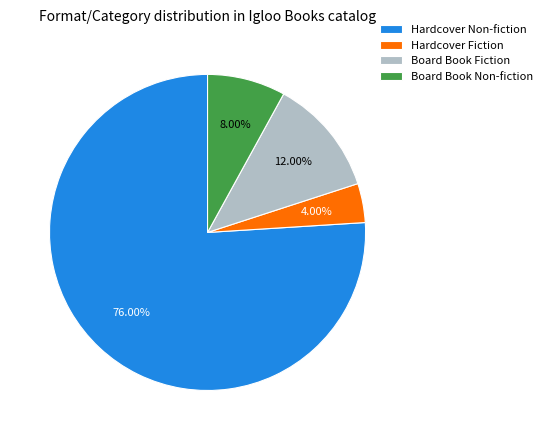

Is there any slice that represents more than half of the pie?

Yes